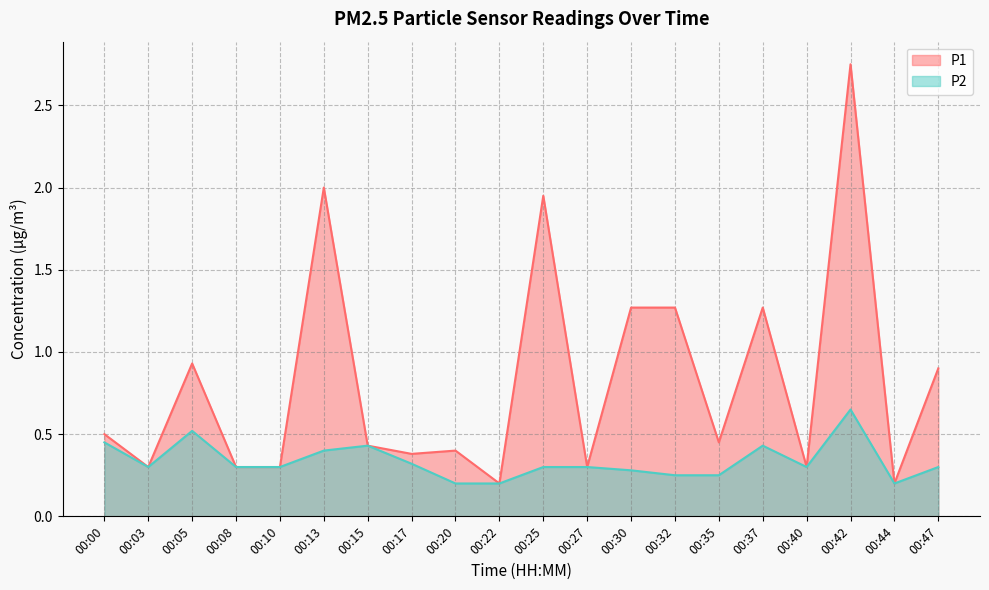

True or false: P1 has a value of 0.1 at 00:44.

False